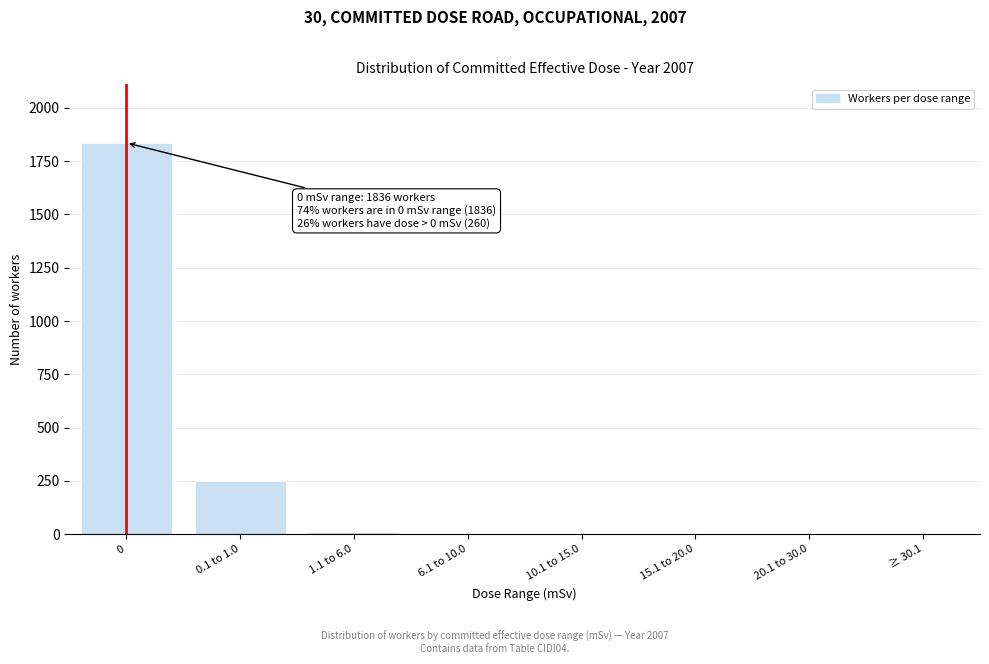

Reading right to left, extract all data points from this chart.

≥ 30.1=0	20.1 to 30.0=0	15.1 to 20.0=0	10.1 to 15.0=0	6.1 to 10.0=0	1.1 to 6.0=12	0.1 to 1.0=248	0=1836